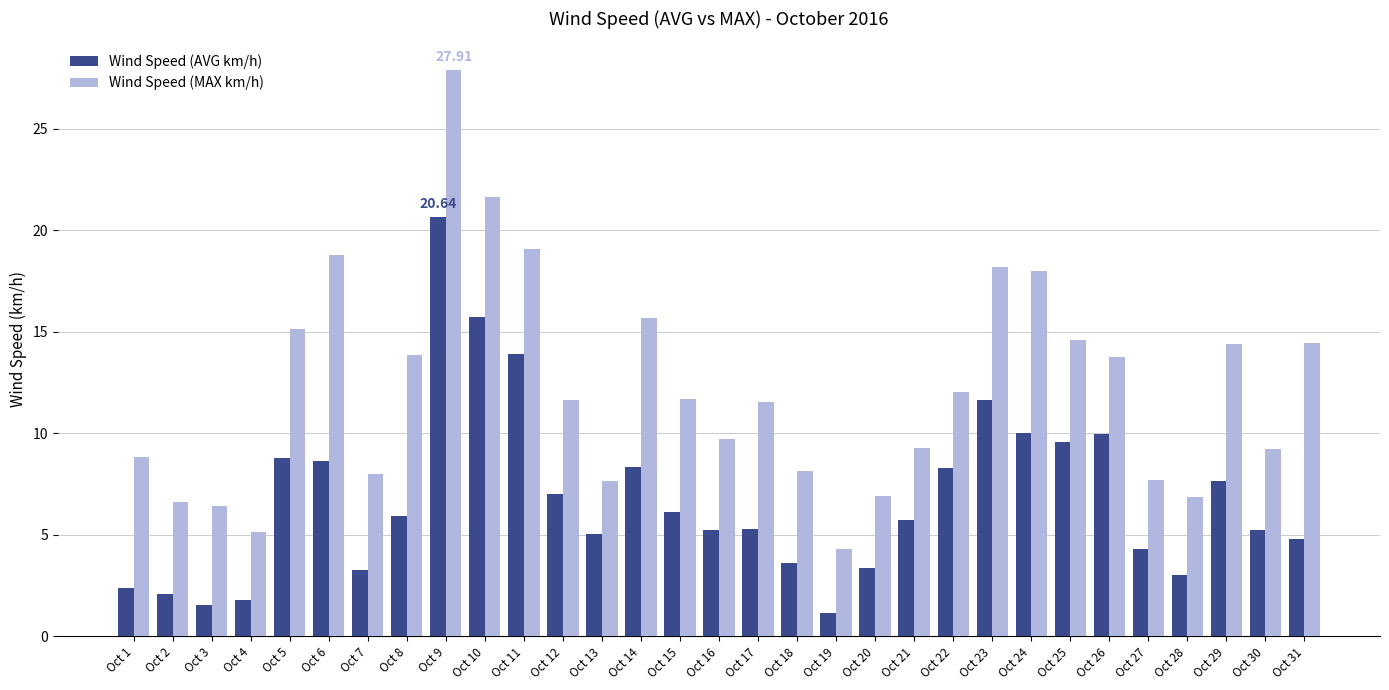

Which series has the widest spread of values?

Wind Speed (MAX km/h)